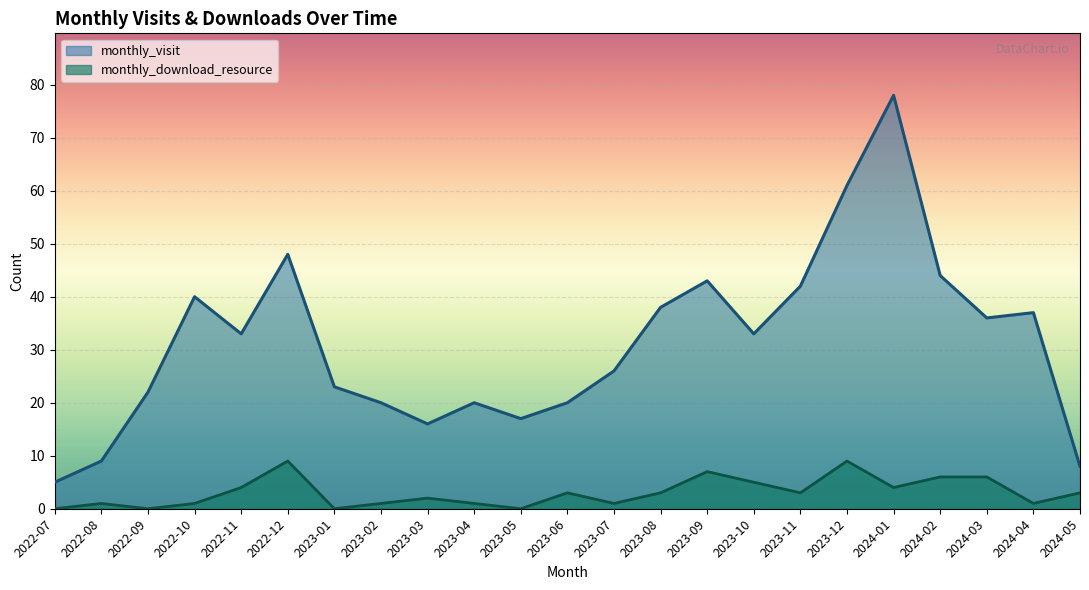

What is the difference between the monthly_download_resource values at 2022-07 and 2022-11?

4